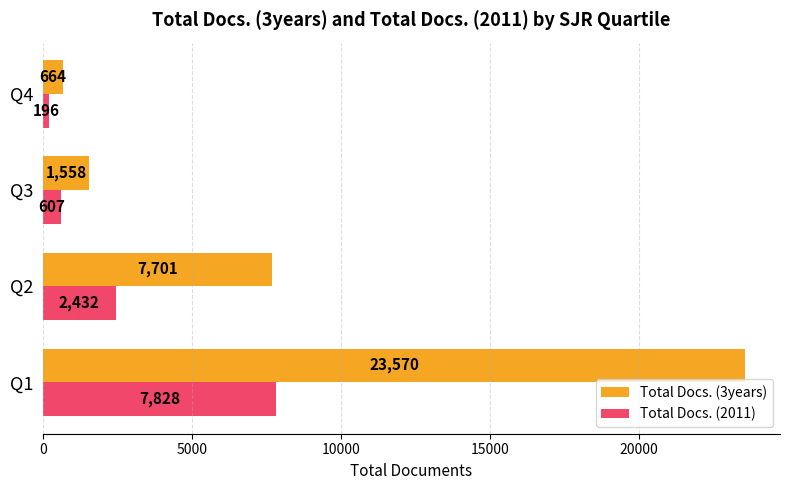

What is the difference between the second highest and second lowest values in the Total Docs. (3years) series?

6143